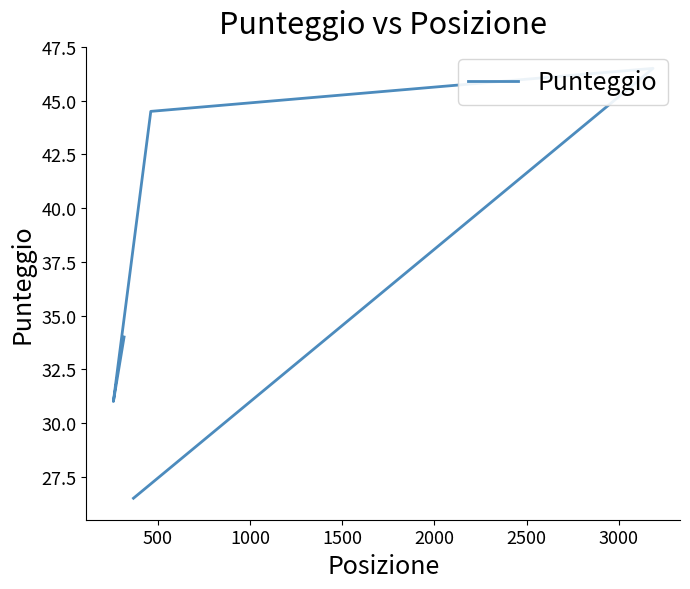

What is the ratio of the value at 500 to the value at 2000?

1.2